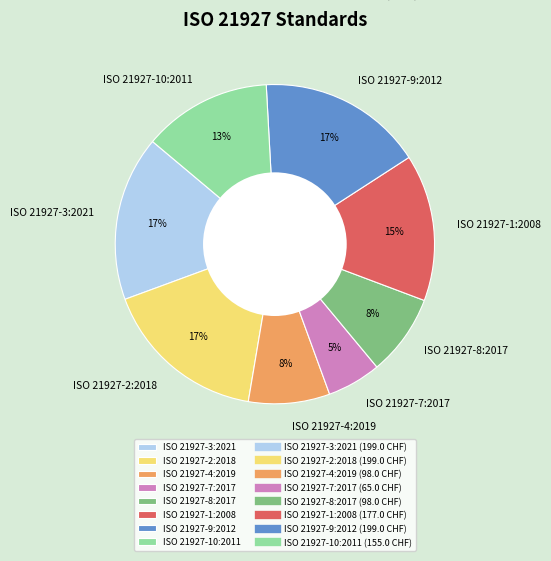

The ISO 21927-7:2017 slice represents 11% of the pie. True or false?

False